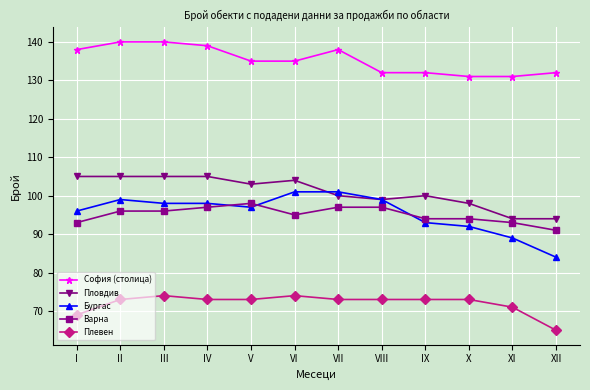

Where is the first local maximum for Плевен?

III